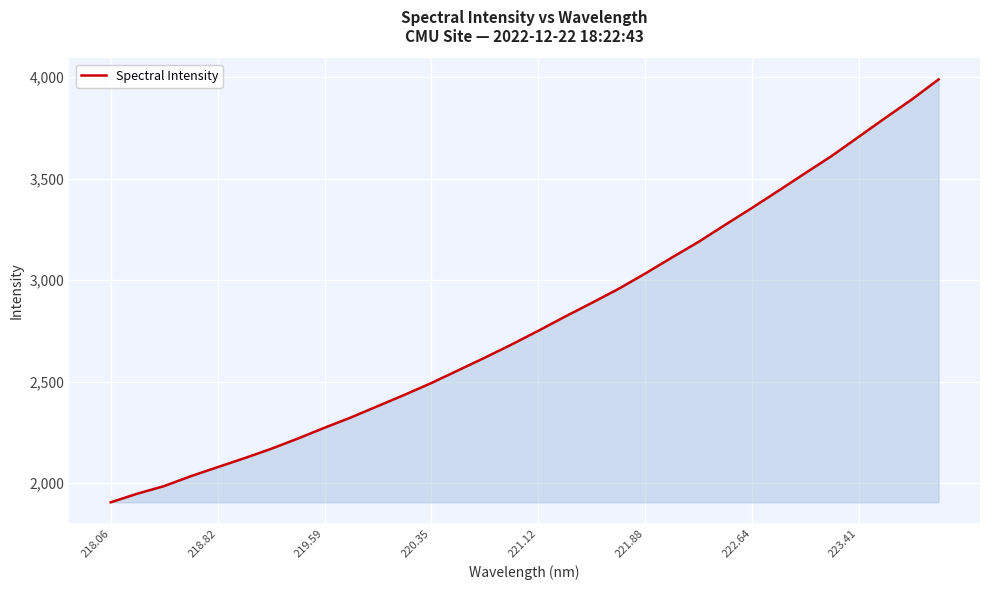

What is the difference between the maximum and minimum values?

2084.9